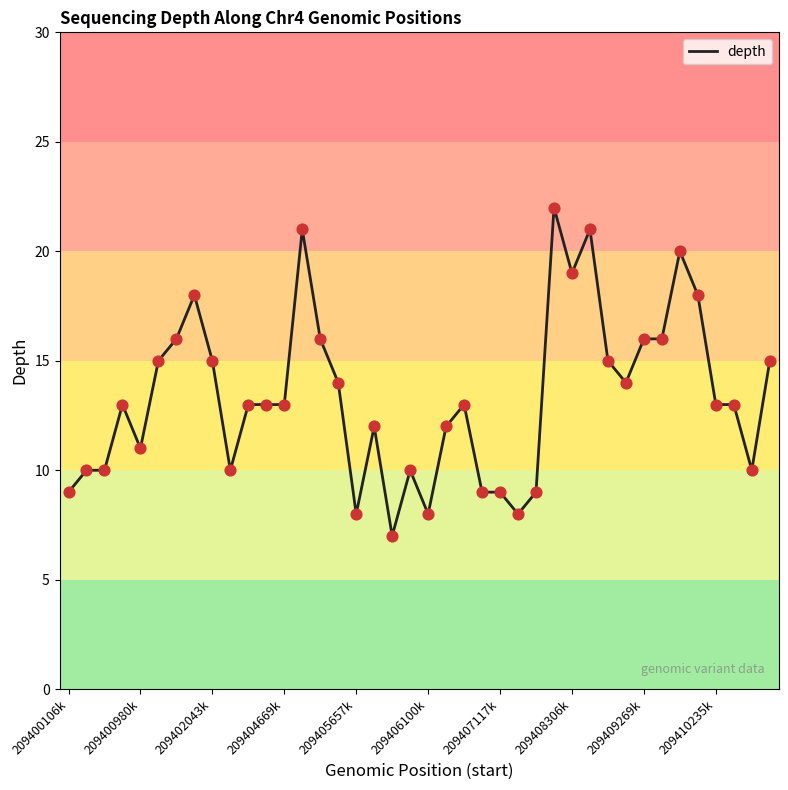

What is the minimum value shown in the chart?

7